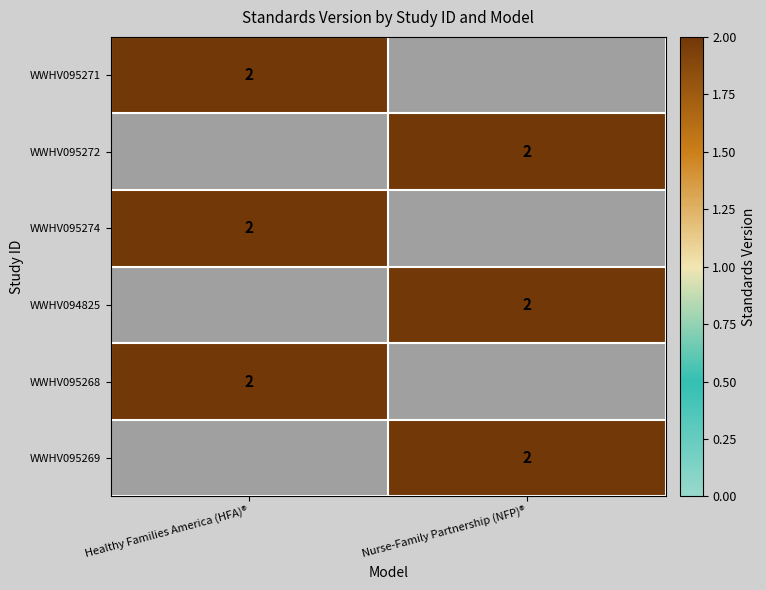

Is it true that WWHV095274 equals 2 at Healthy Families America (HFA)®?

True